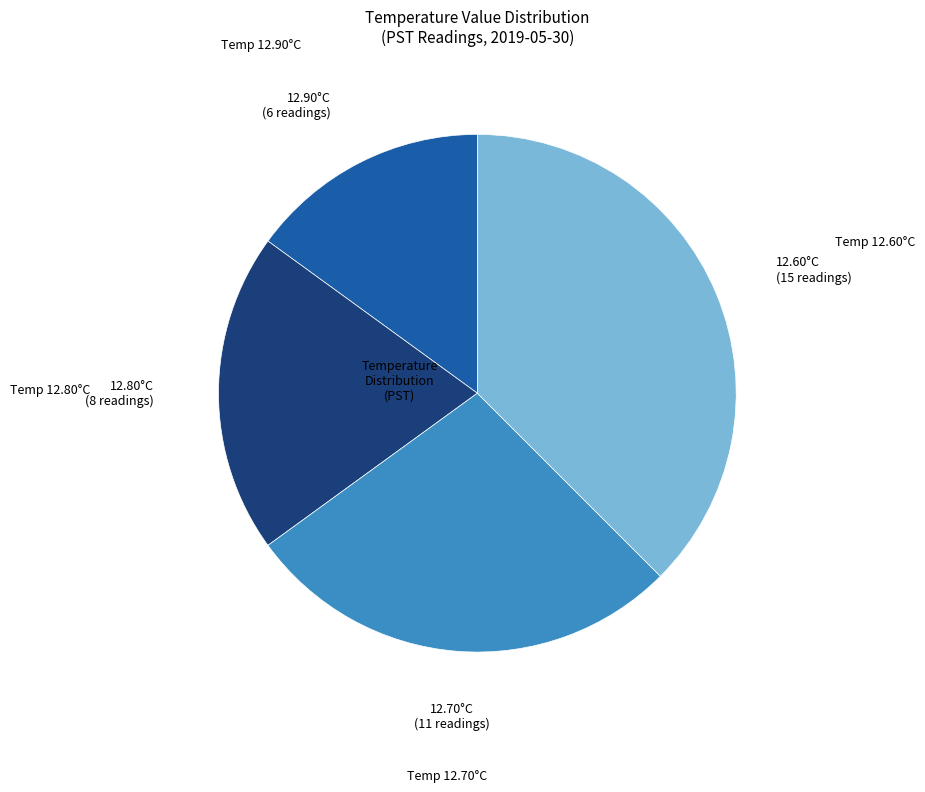

True or false: 12.90°C accounts for 6% of the total.

False